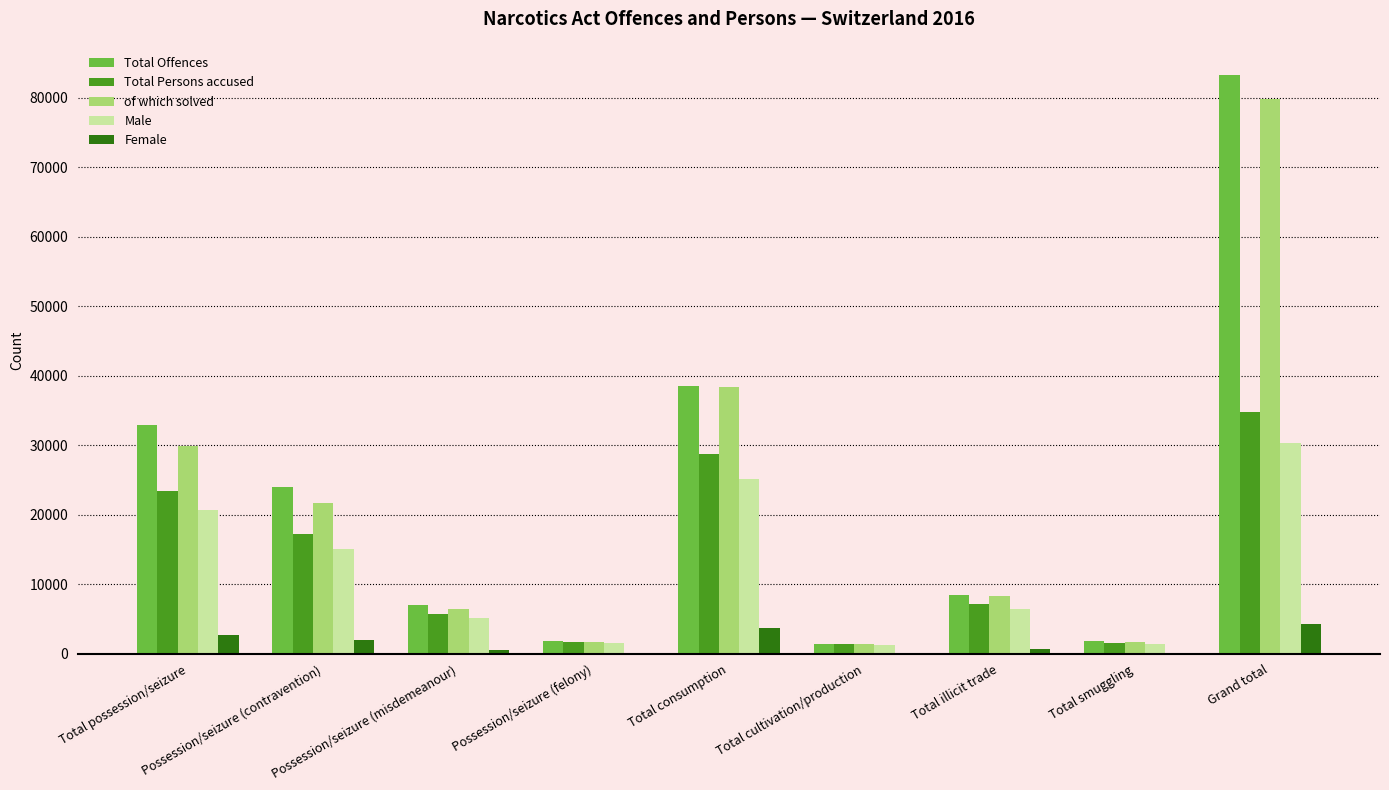

Read the of which solved value at Total possession/seizure.

29861